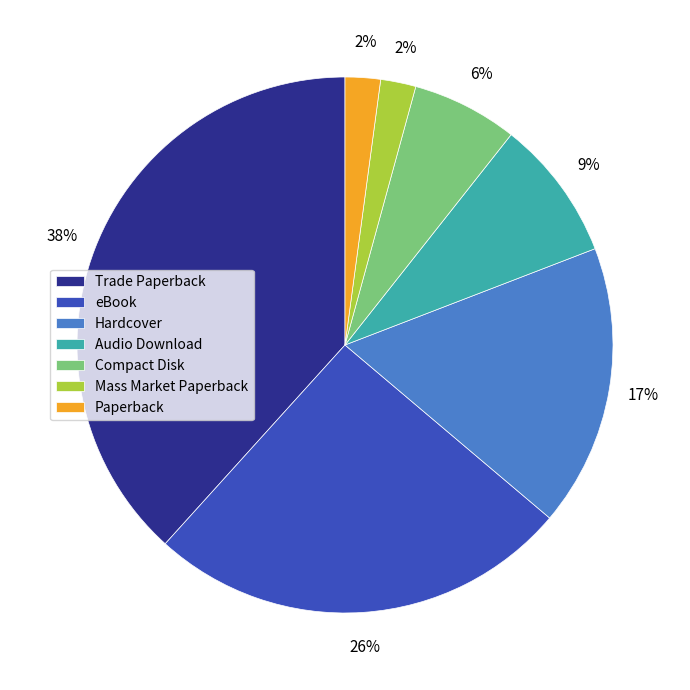

Which slice is the largest?

Trade Paperback